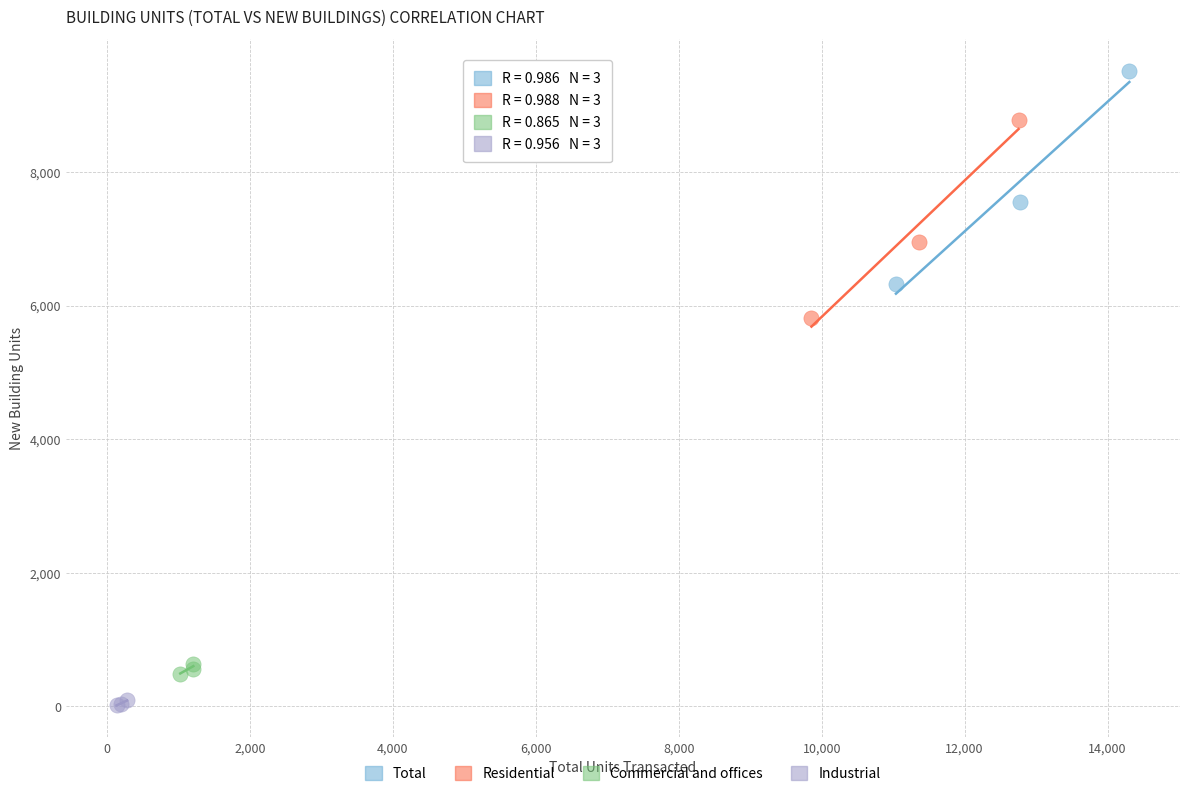

Which series reaches the maximum Y coordinate?

Total